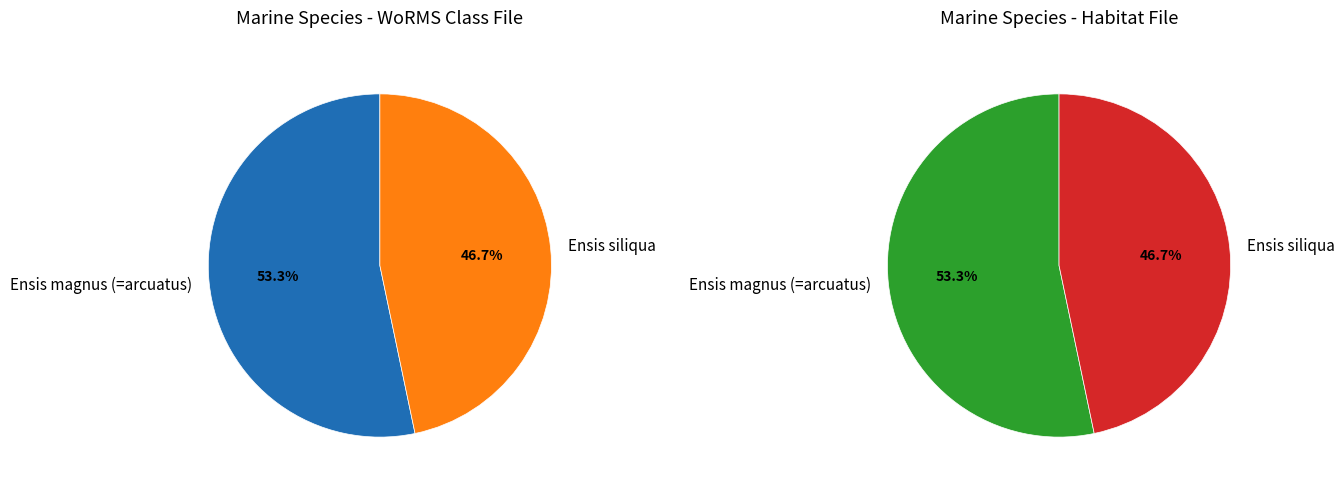

What percentage is the Ensis magnus (=arcuatus) slice, to the nearest percent?

53%